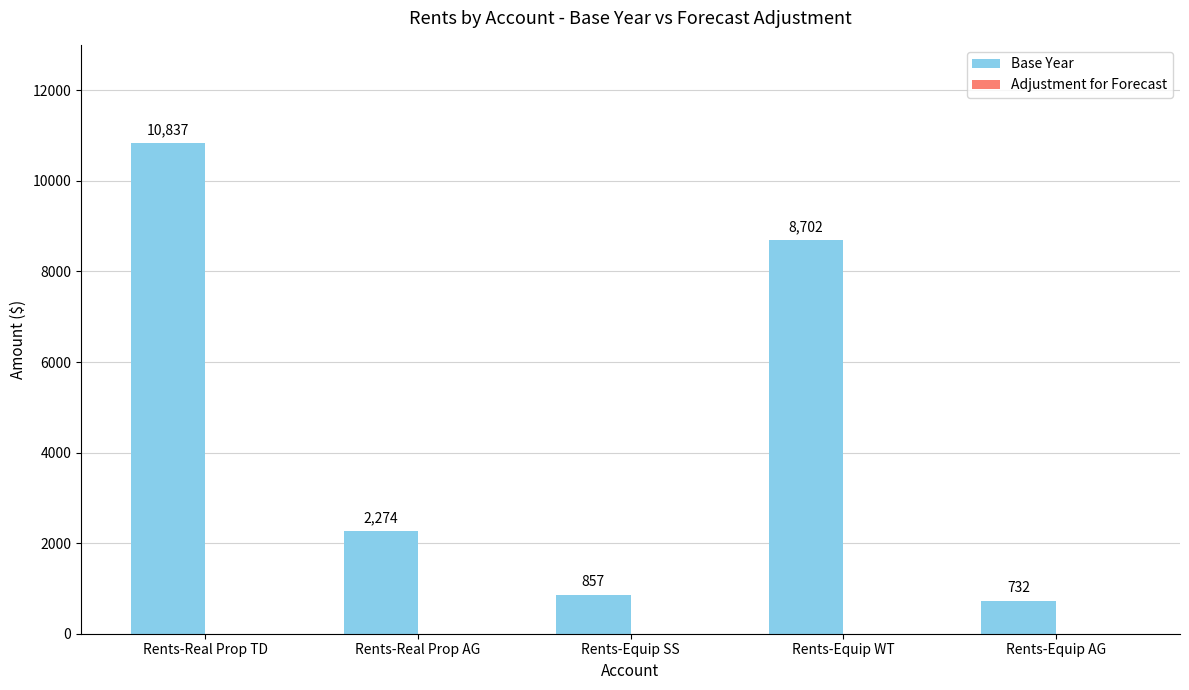

Which label corresponds to the smallest value in the chart?

Rents-Equip AG